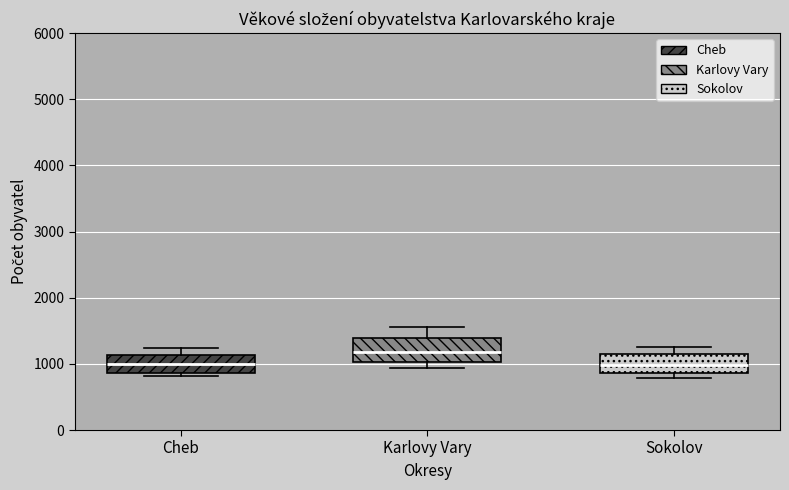

Where does the median line of the box for Karlovy Vary sit on the y-axis? The values are not printed on the chart, so give them approximately, as read against the axis.

1200